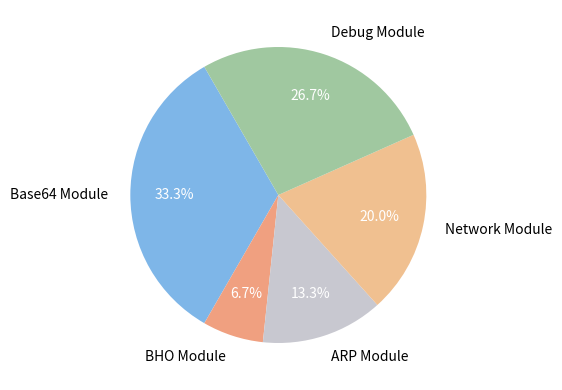

What is the smallest slice in the pie chart?

BHO Module